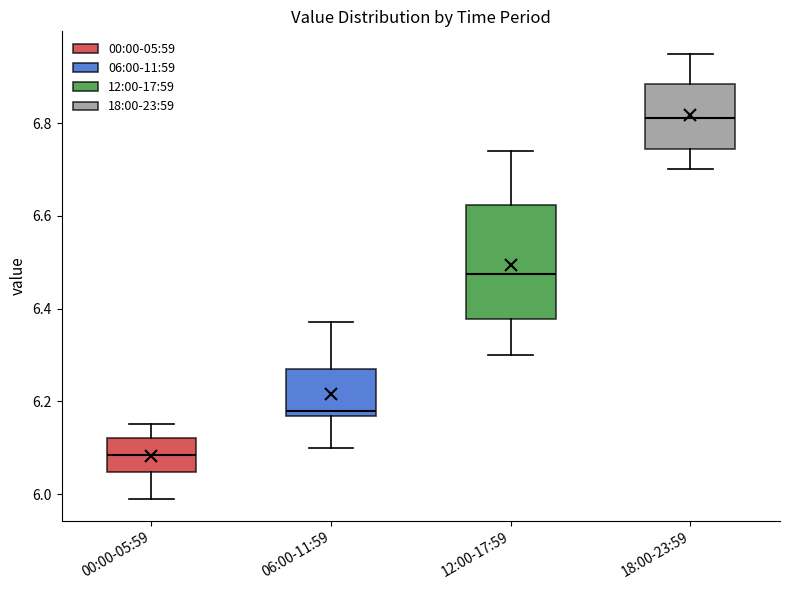

Which box is the tallest, from its lower edge to its upper edge?

12:00-17:59